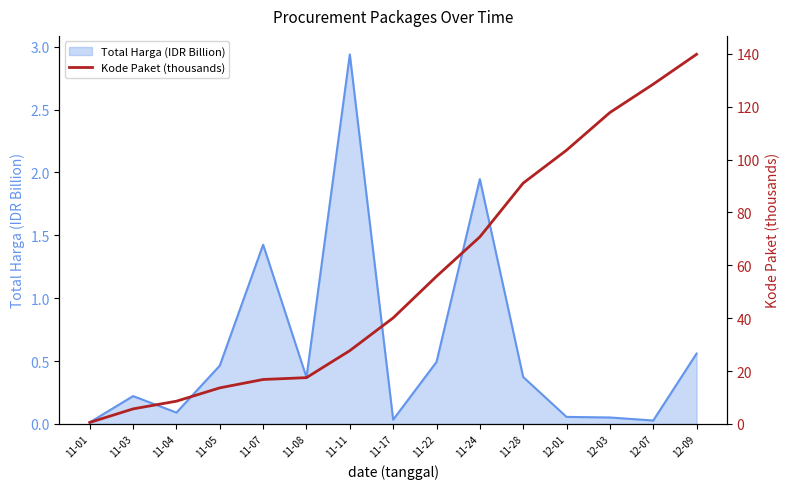

The Total Harga (IDR Billion) series shows 0.4 at 11-08. True or false?

True